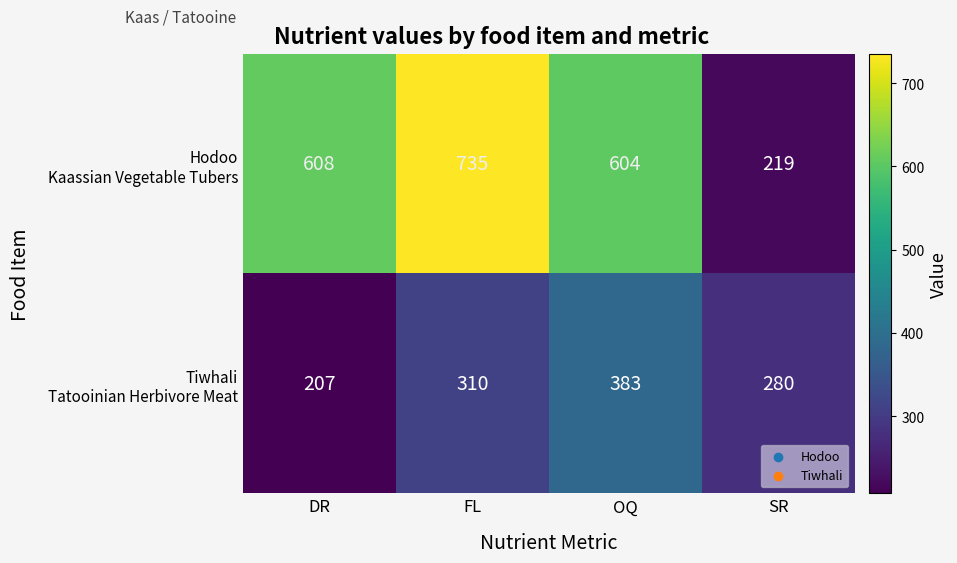

What is the smallest value displayed?

207